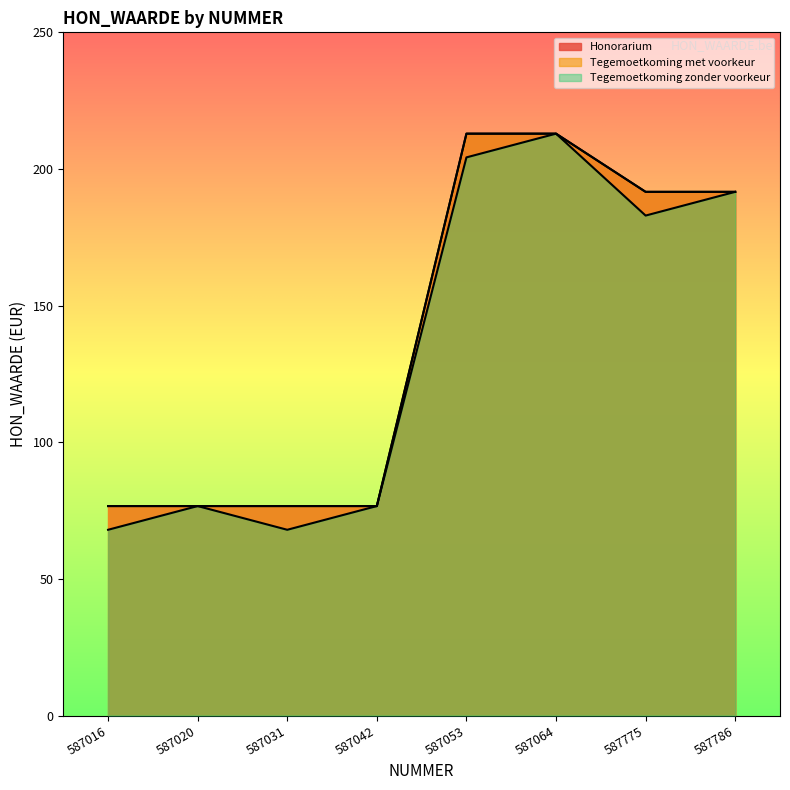

Does the chart display data point markers on the line(s)?

No